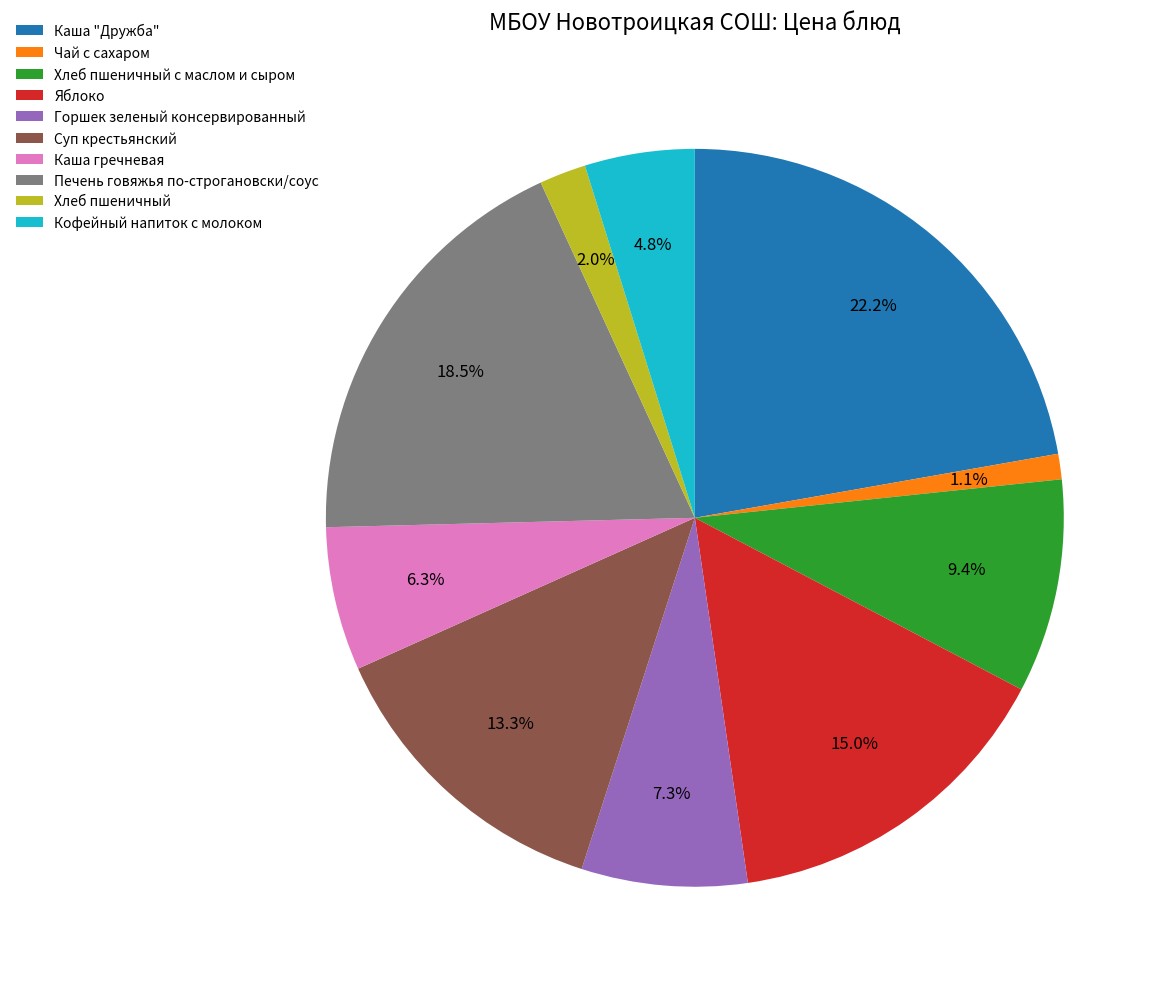

To the nearest percent, what is the difference between the Хлеб пшеничный с маслом и сыром and Кофейный напиток с молоком slice percentages?

5%